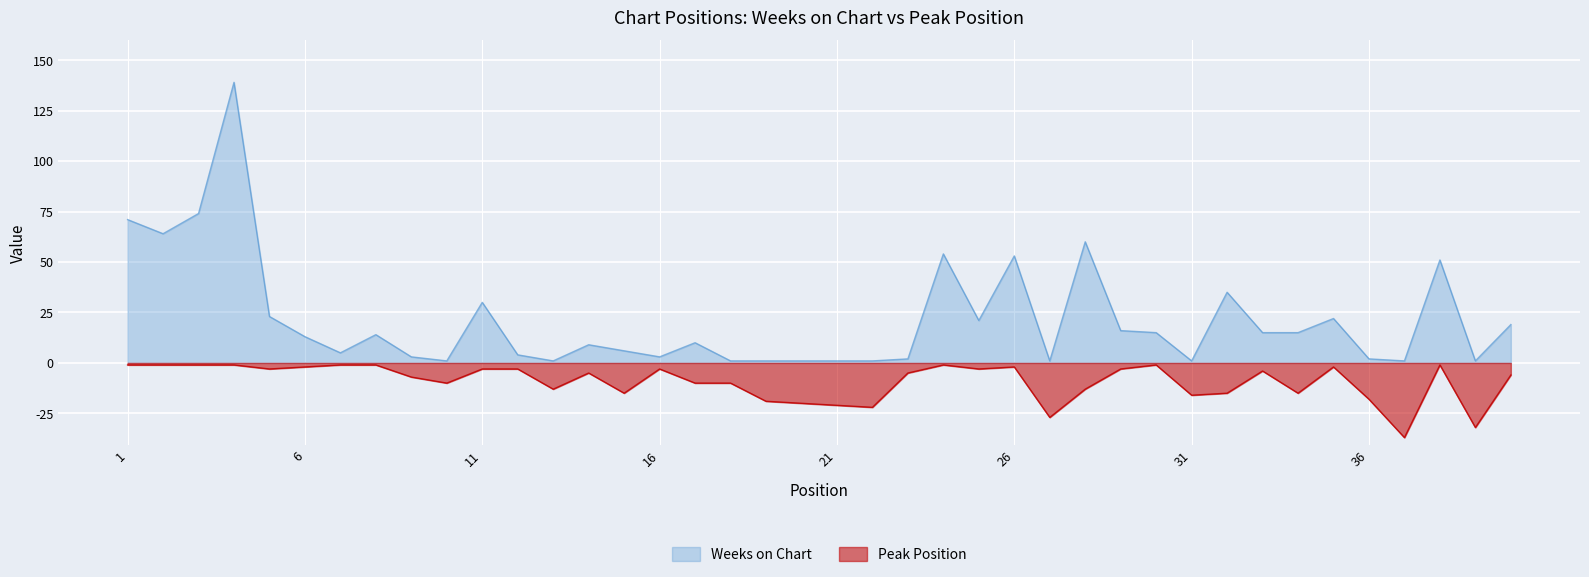

What is the sum of all Weeks on Chart values?

859